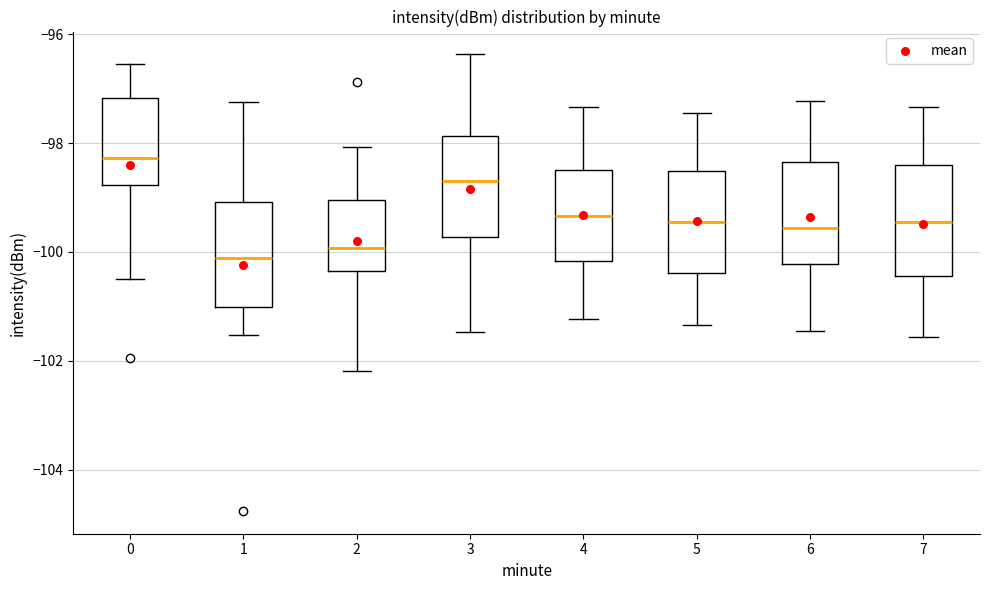

Which box has the highest median line?

0